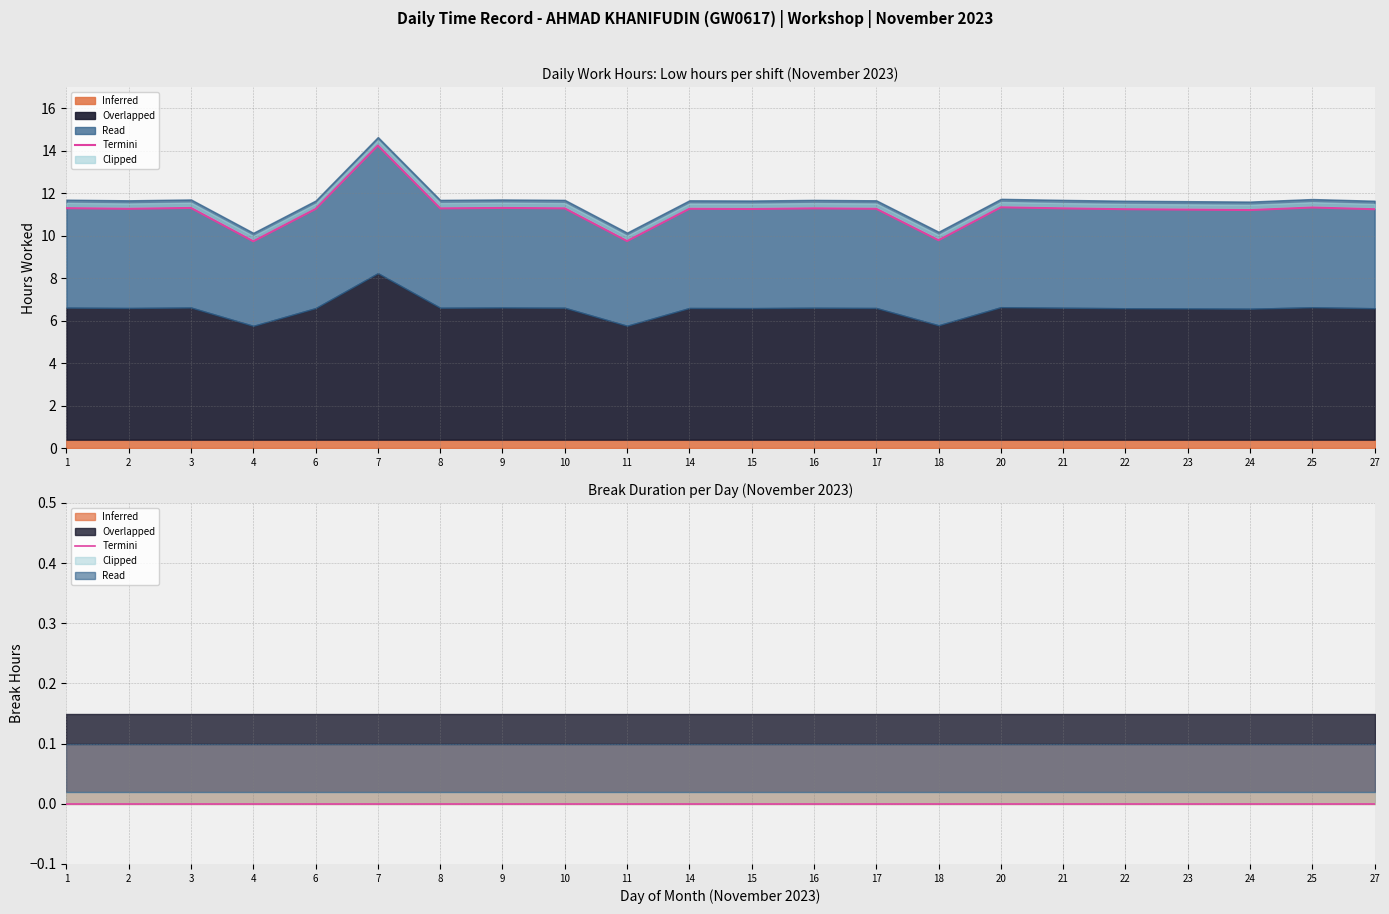

Does the chart display data point markers on the line(s)?

No